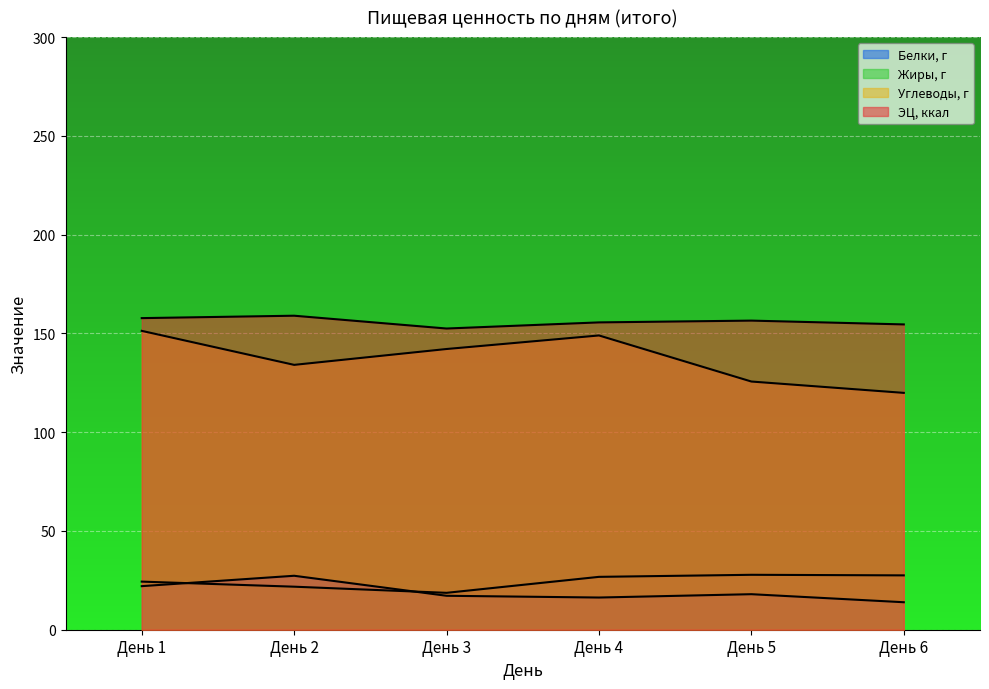

True or false: Жиры, г has more than 0 points higher than both neighbors.

True